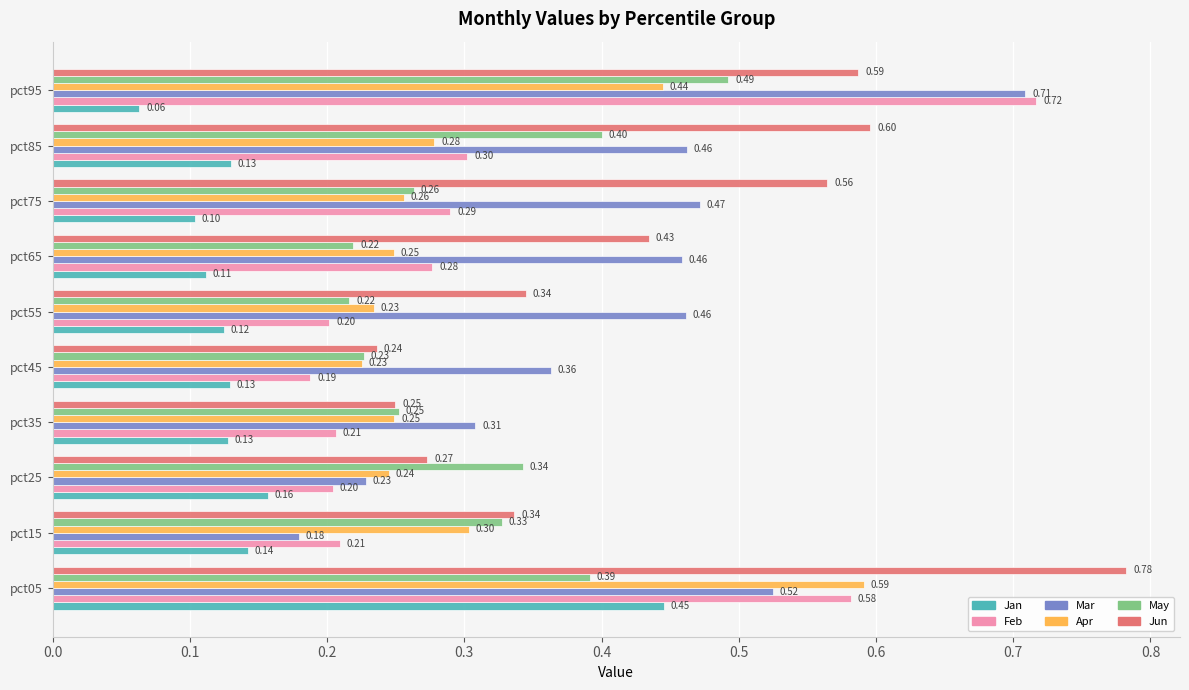

At which category is the sum across all series the highest?

pct05